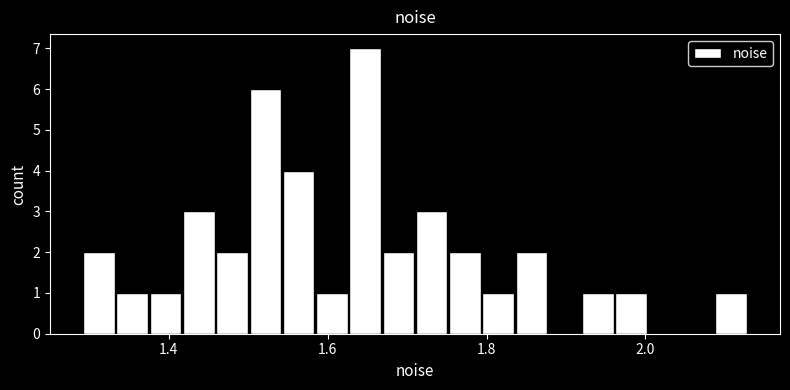

Read against the x-axis, roughly where is the centre of the tallest bar?

1.64